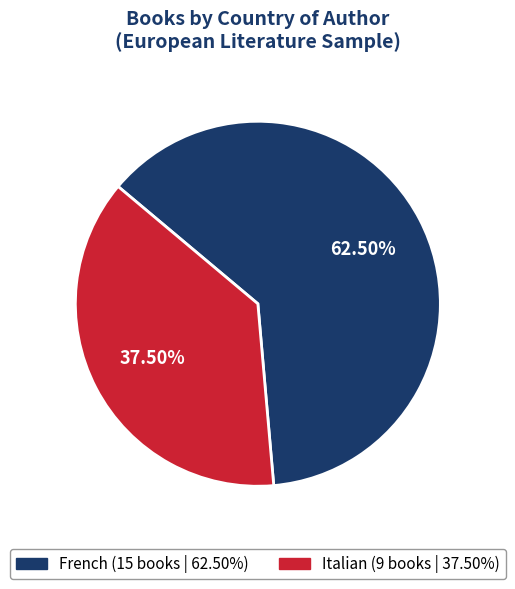

Is French the majority of the pie?

Yes